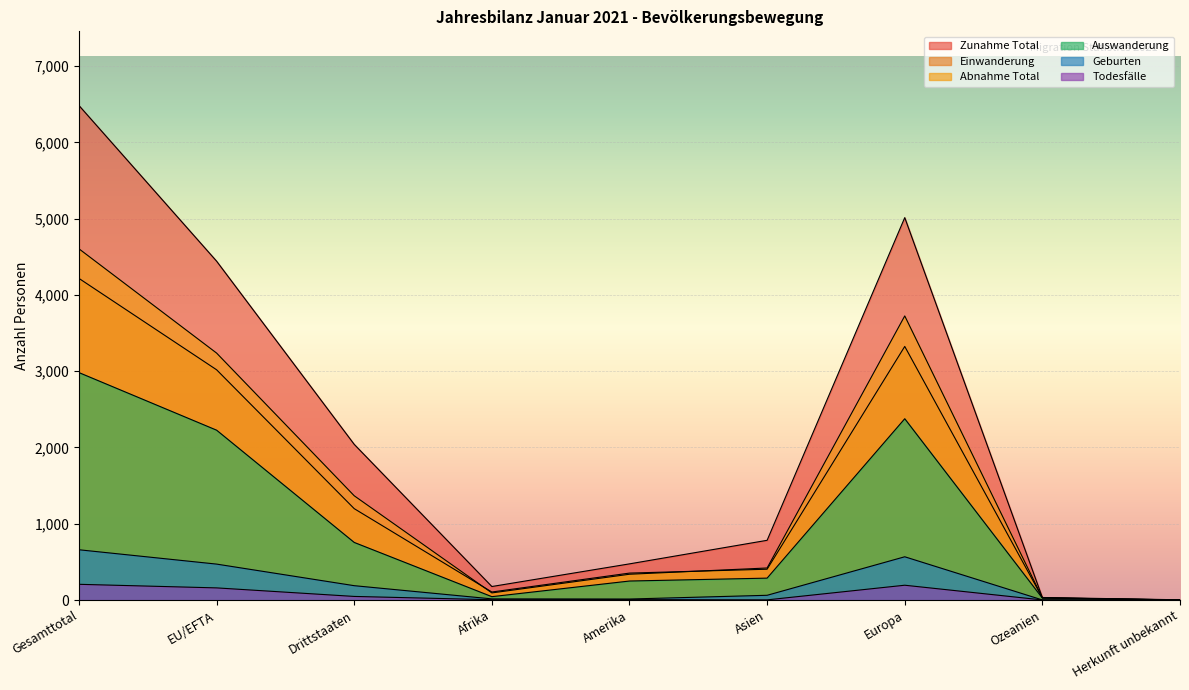

Which series has the largest range (max minus min)?

Zunahme Total